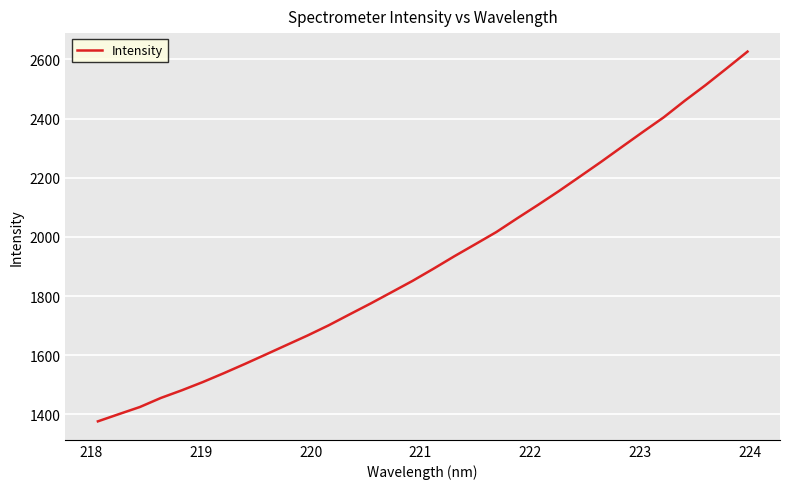

What is the smallest value displayed?

1376.6